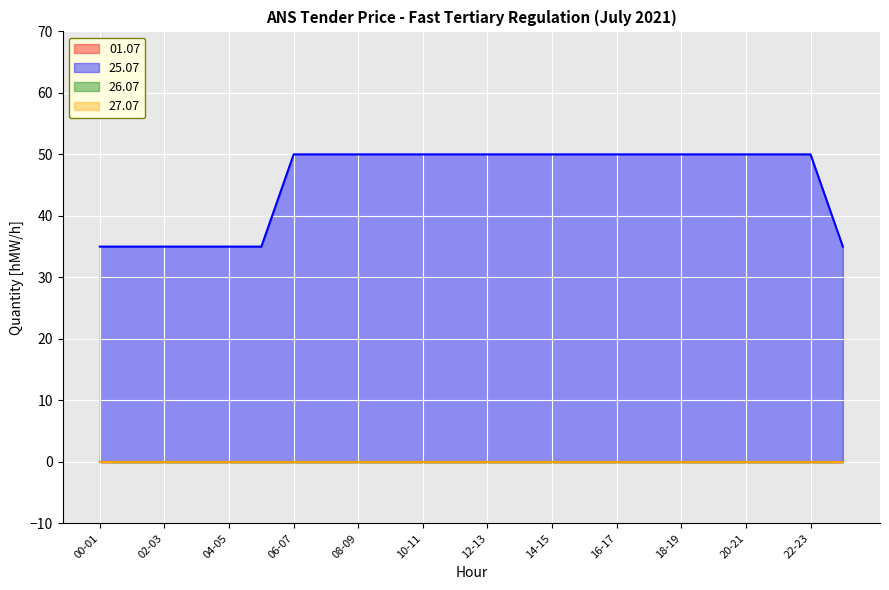

Is the value of 27.07 at 23-24 greater than the value of 25.07 at 16-17?

No